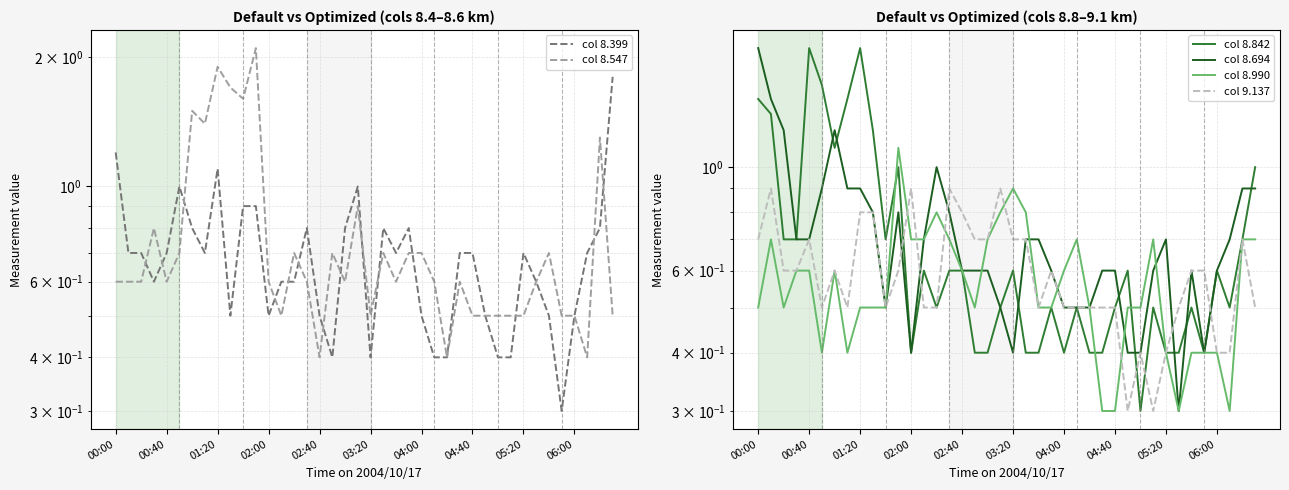

What is the difference between the maximum and second lowest values in the col 8.694 series?

1.4